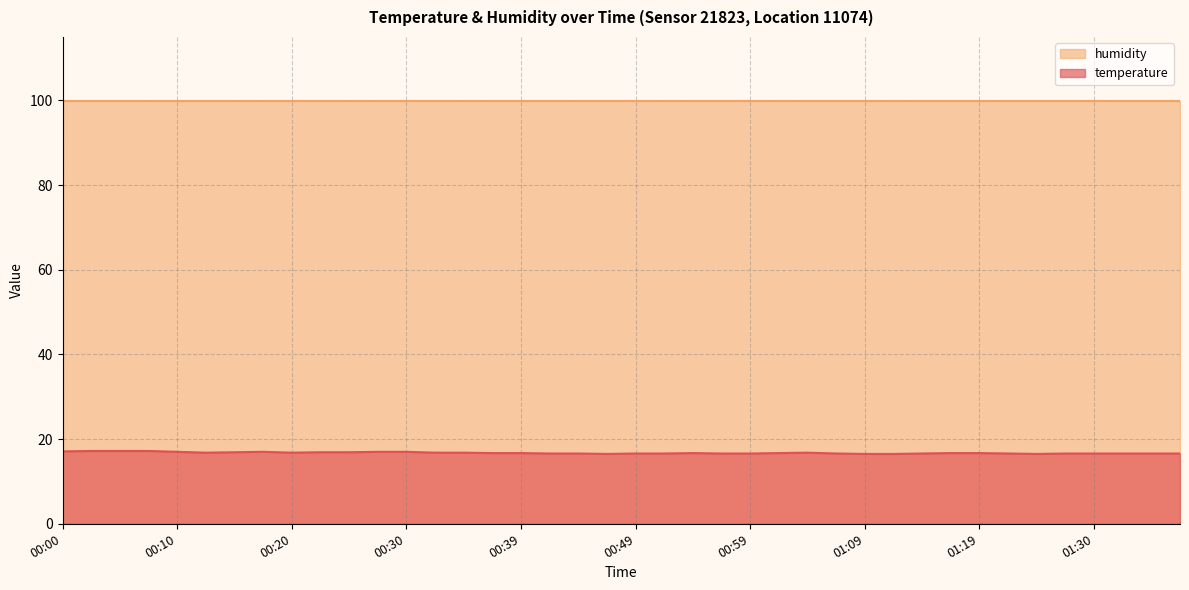

Which series has the largest total across all categories?

humidity